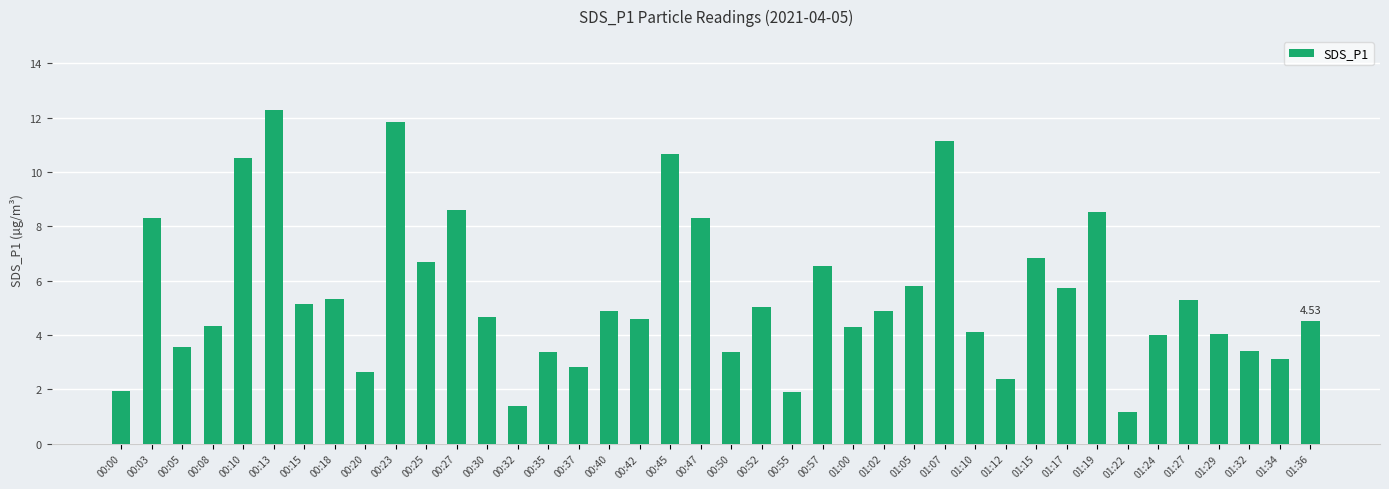

What is the greatest value displayed?

12.3